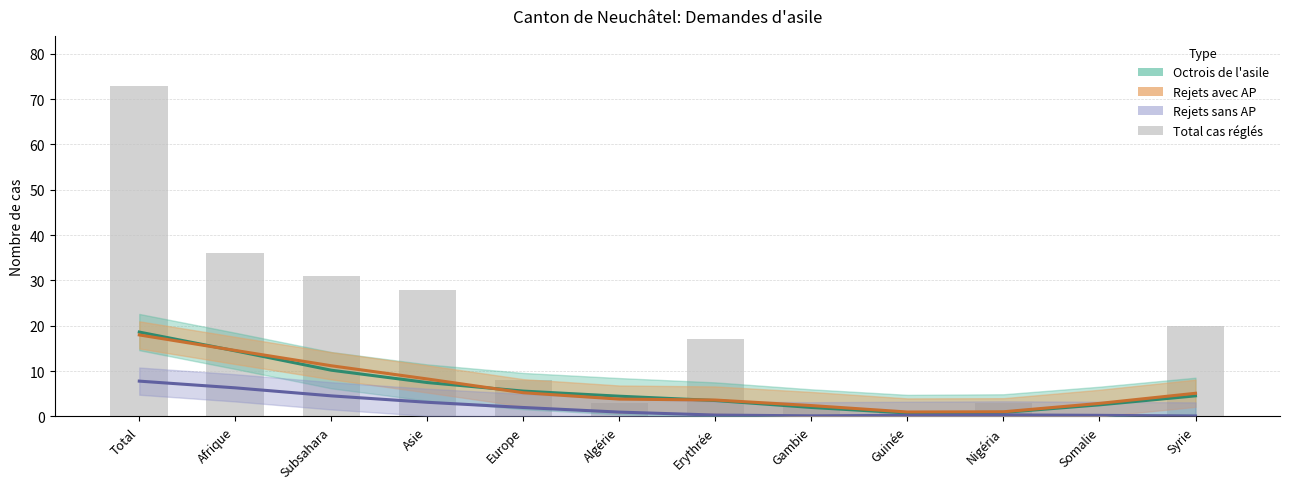

How many data points in Total cas réglés are above 17?

5